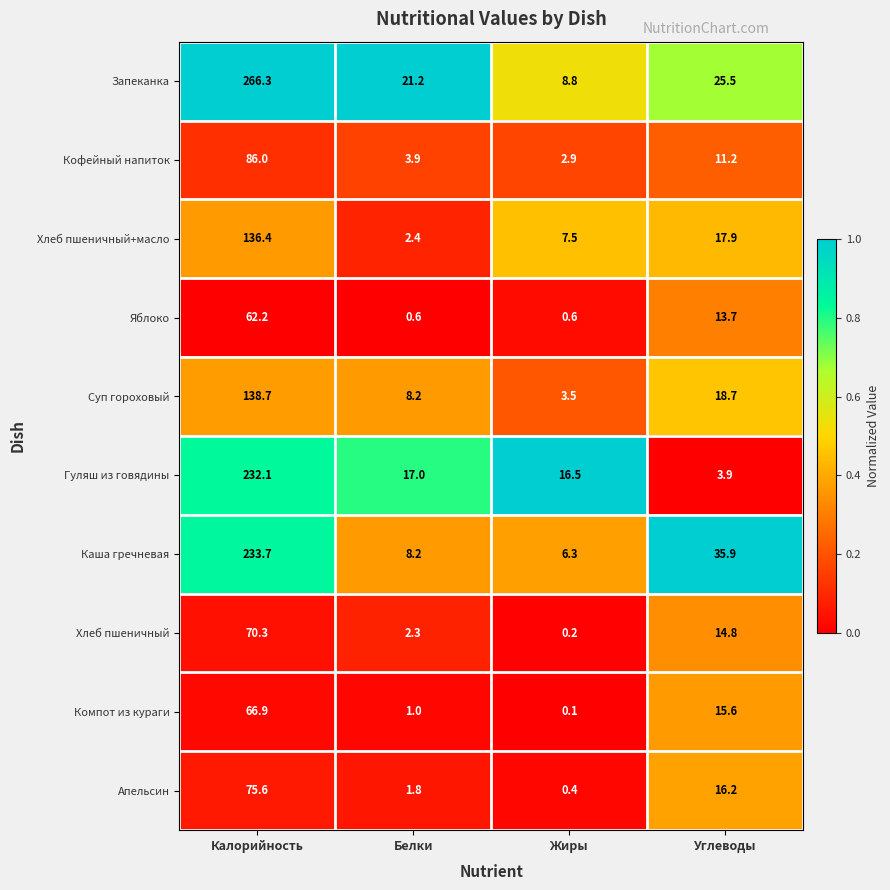

Where does the Апельсин series first go above 16?

Калорийность